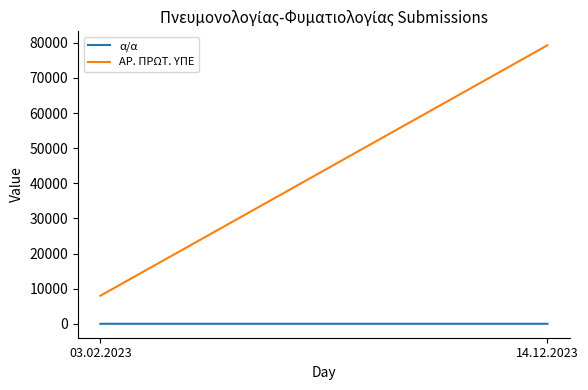

What is the label of the 1st point from the left?

03.02.2023